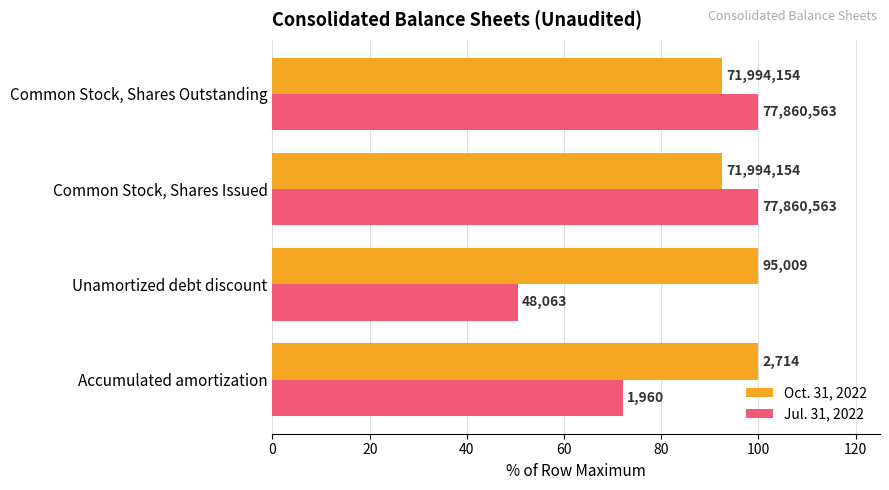

What is the value of the Oct. 31, 2022 bar at the 3rd from the left?

92.5